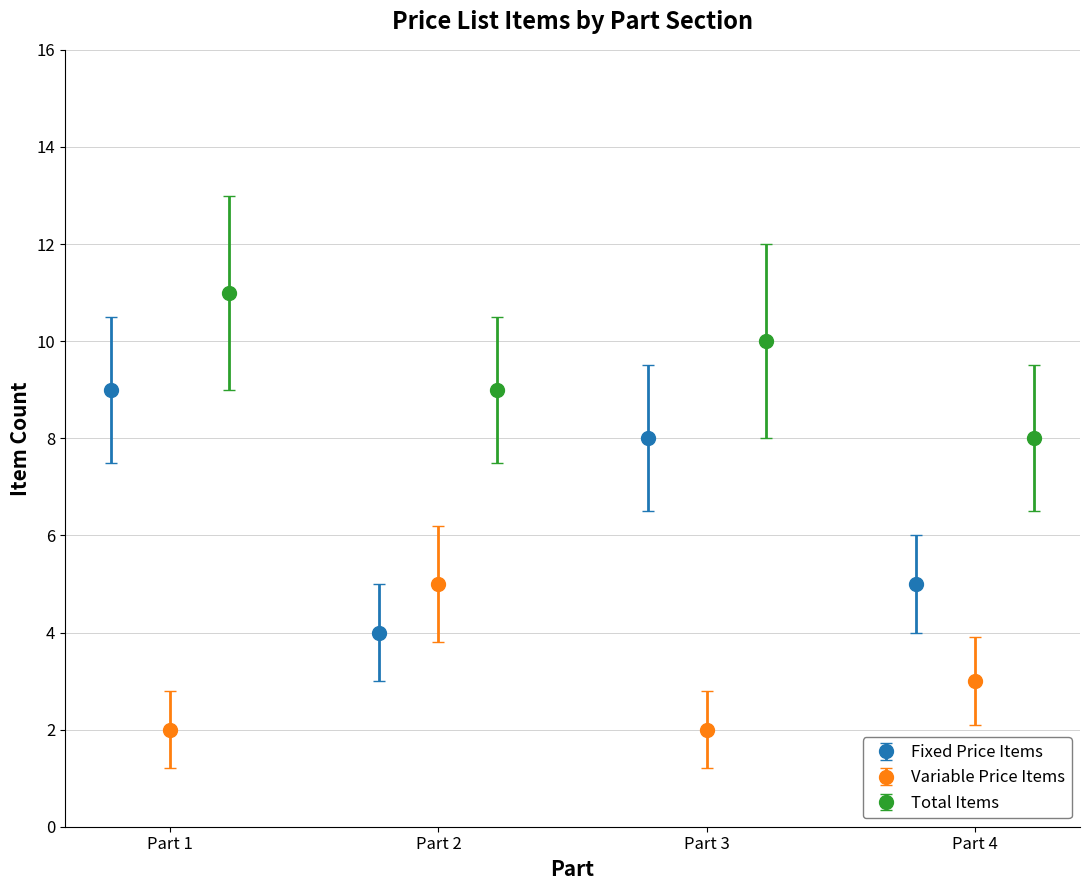

How many interior local peaks does the Fixed Price Items series have?

1